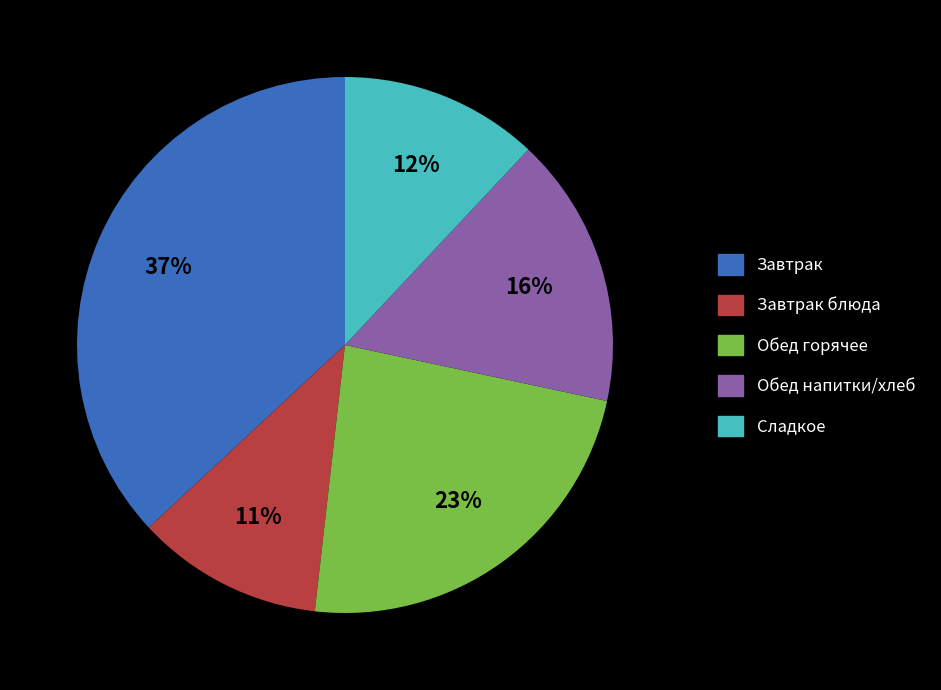

How many segments does this pie chart have?

5